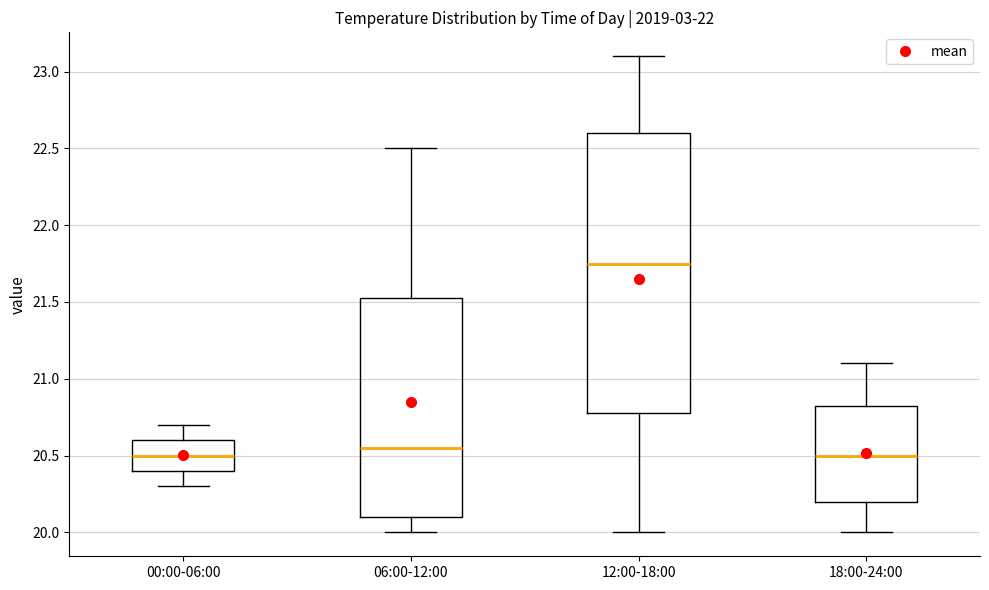

Which box is the tallest, from its lower edge to its upper edge?

12:00-18:00